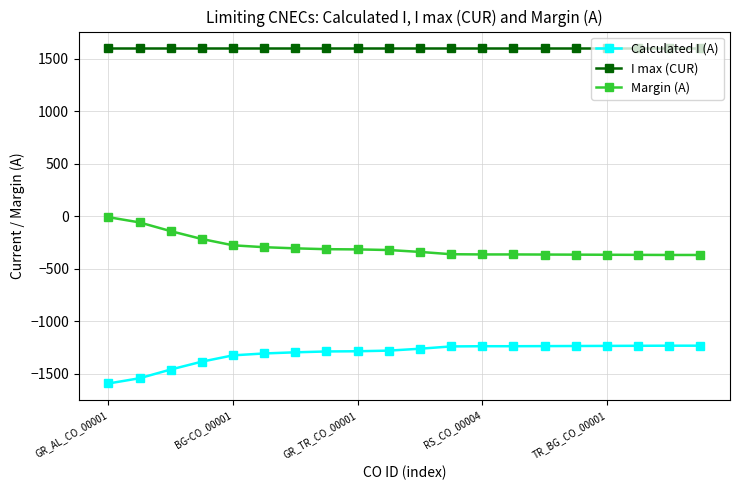

What is the difference between the second highest and second lowest values in the Calculated I (A) series?

310